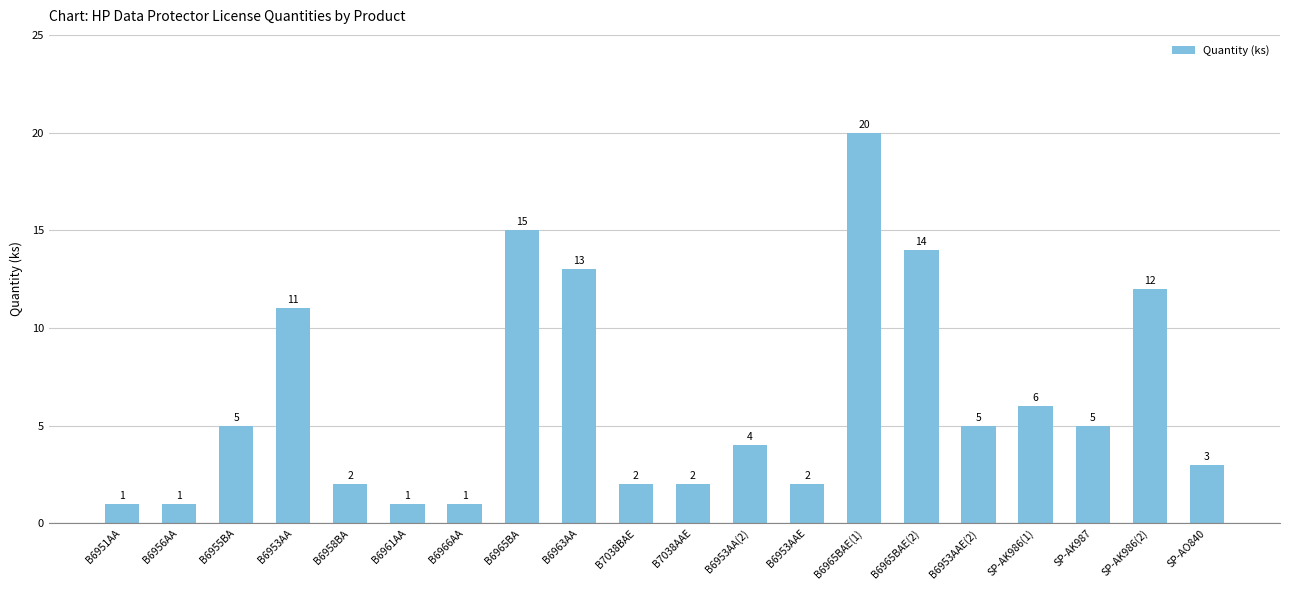

Are the bars horizontal?

No